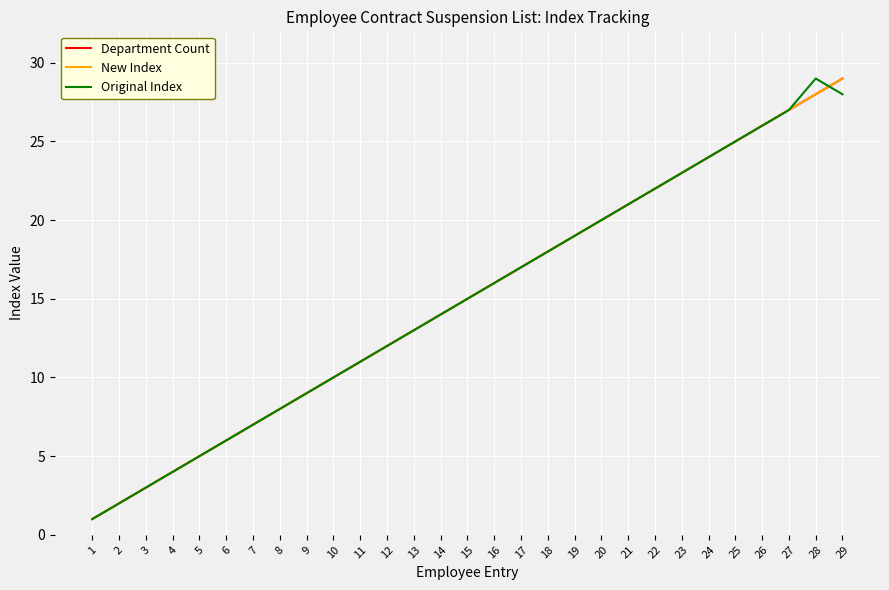

Reading left to right, extract all data points from this chart.

Department Count: 1=1	2=2	3=3	4=4	5=5	6=6	7=7	8=8	9=9	10=10	11=11	12=12	13=13	14=14	15=15	16=16	17=17	18=18	19=19	20=20	21=21	22=22	23=23	24=24	25=25	26=26	27=27	28=28	29=29
New Index: 1=1	2=2	3=3	4=4	5=5	6=6	7=7	8=8	9=9	10=10	11=11	12=12	13=13	14=14	15=15	16=16	17=17	18=18	19=19	20=20	21=21	22=22	23=23	24=24	25=25	26=26	27=27	28=28	29=29
Original Index: 1=1	2=2	3=3	4=4	5=5	6=6	7=7	8=8	9=9	10=10	11=11	12=12	13=13	14=14	15=15	16=16	17=17	18=18	19=19	20=20	21=21	22=22	23=23	24=24	25=25	26=26	27=27	28=29	29=28